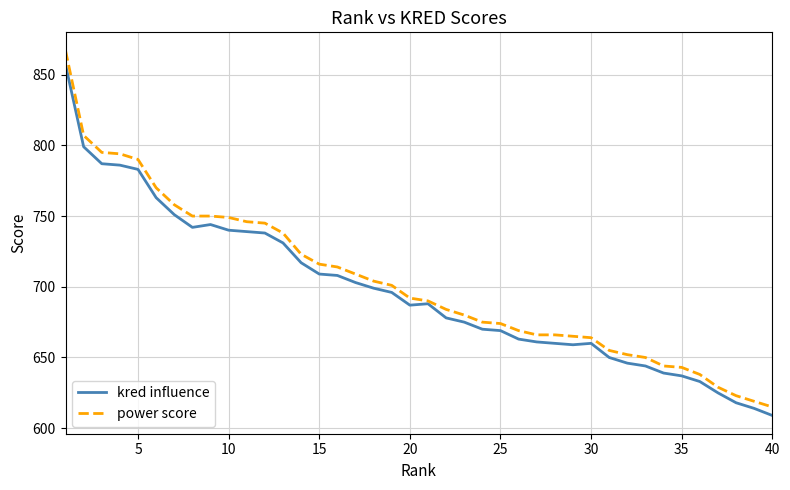

How many lines are shown in the chart?

2